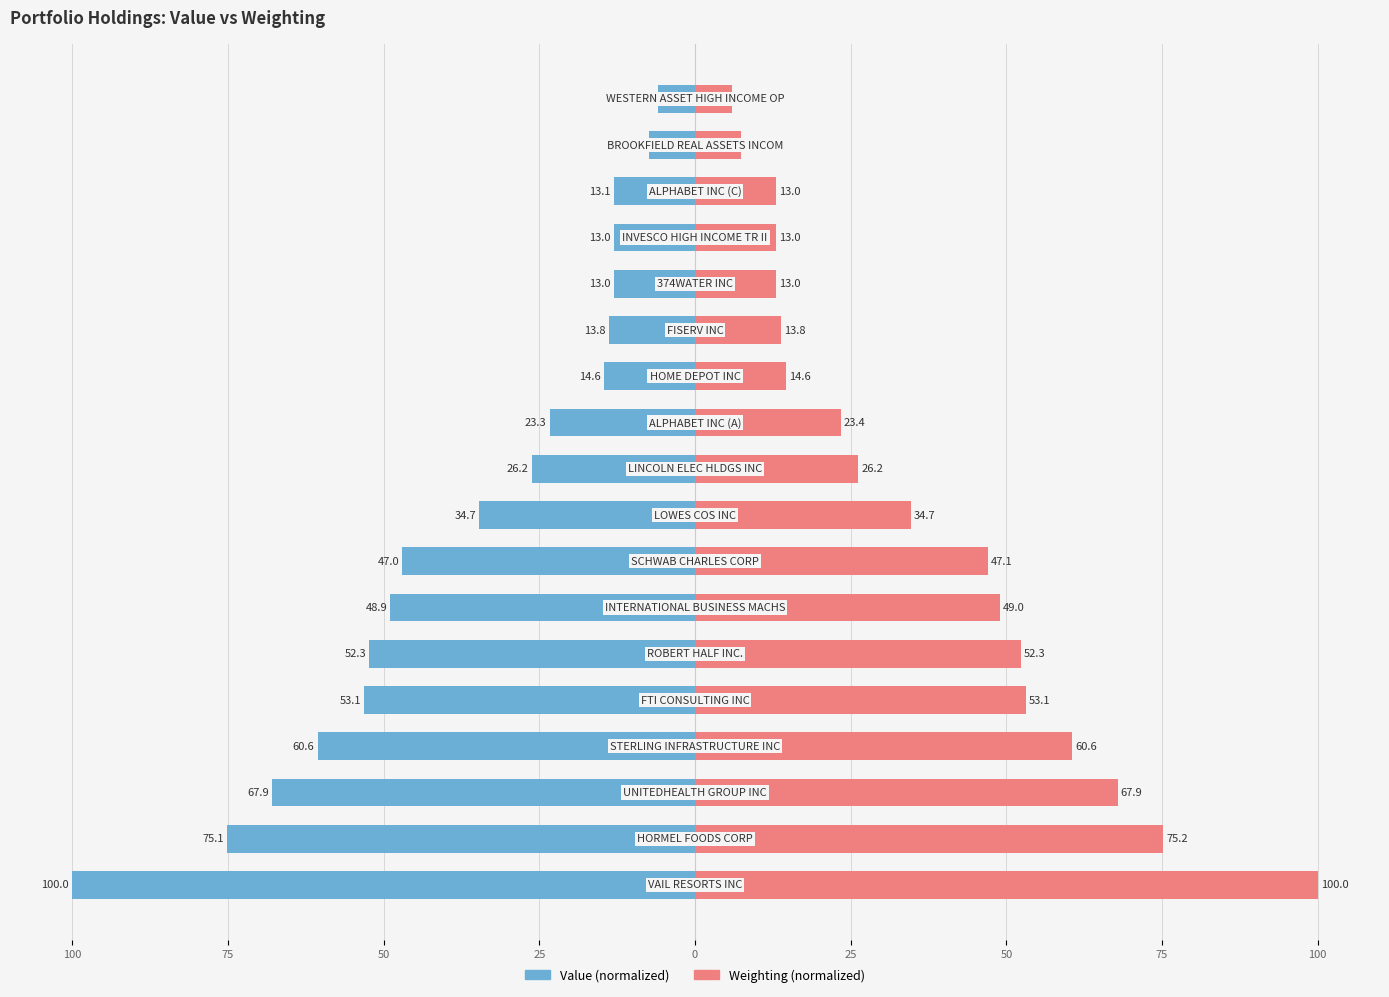

What is the average value of the Value series?

-37.2